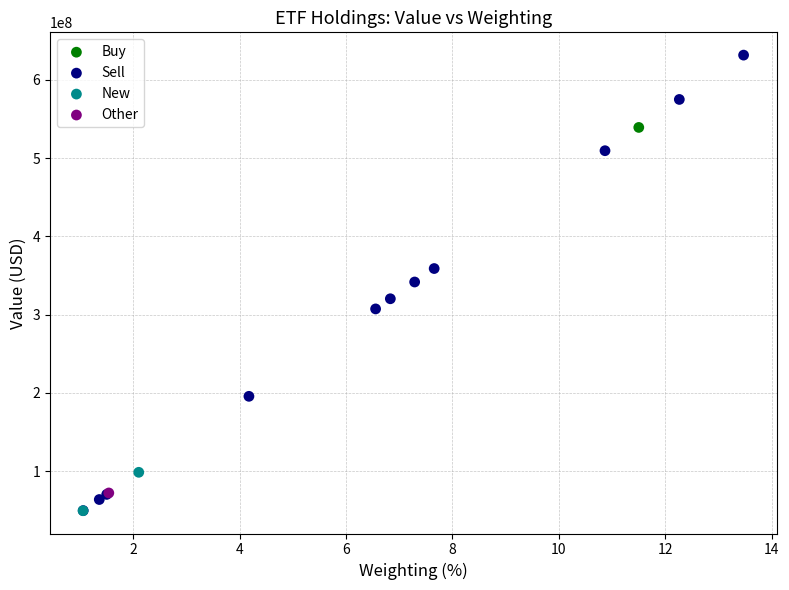

Which series contains the highest Y value?

Sell